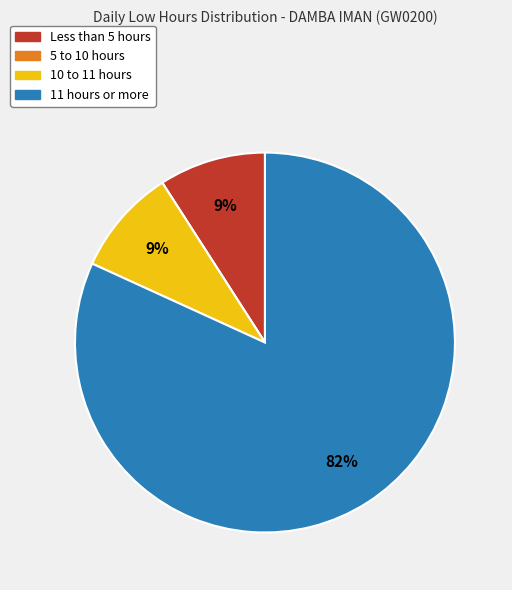

Does any single category account for the majority?

Yes